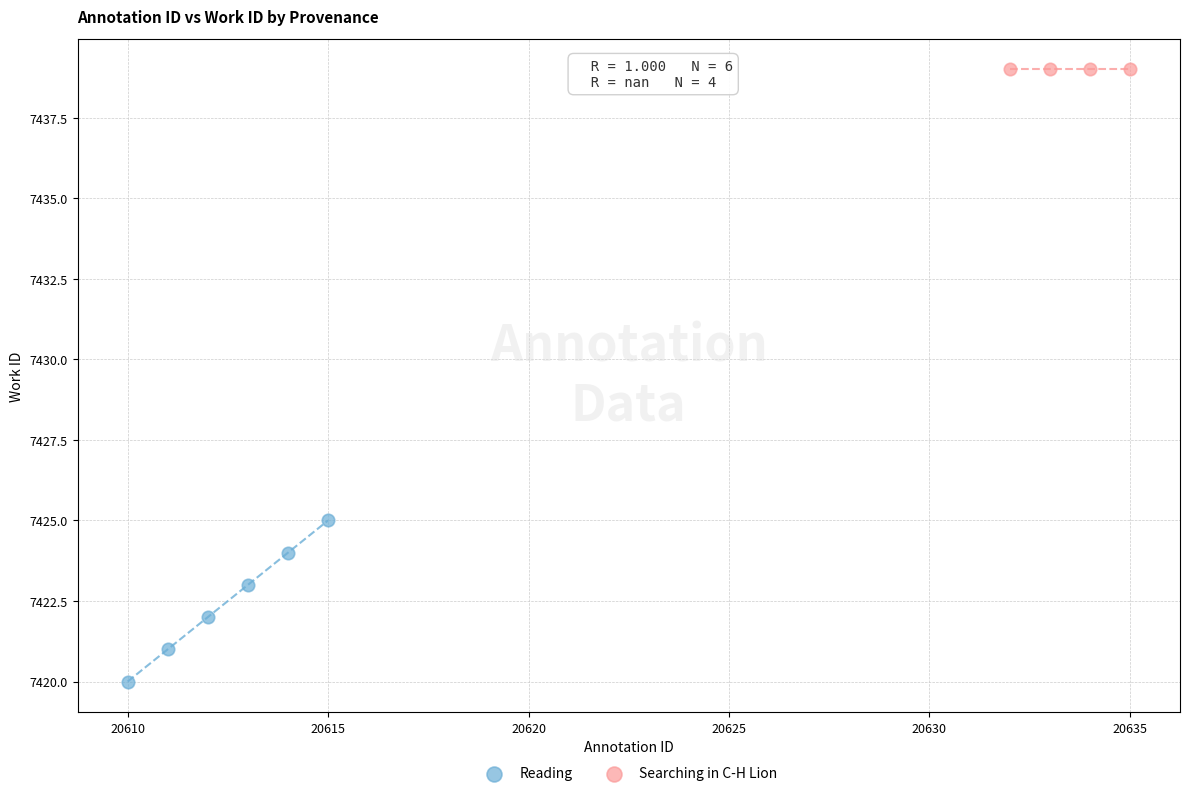

Which series reaches the minimum Y coordinate?

Reading